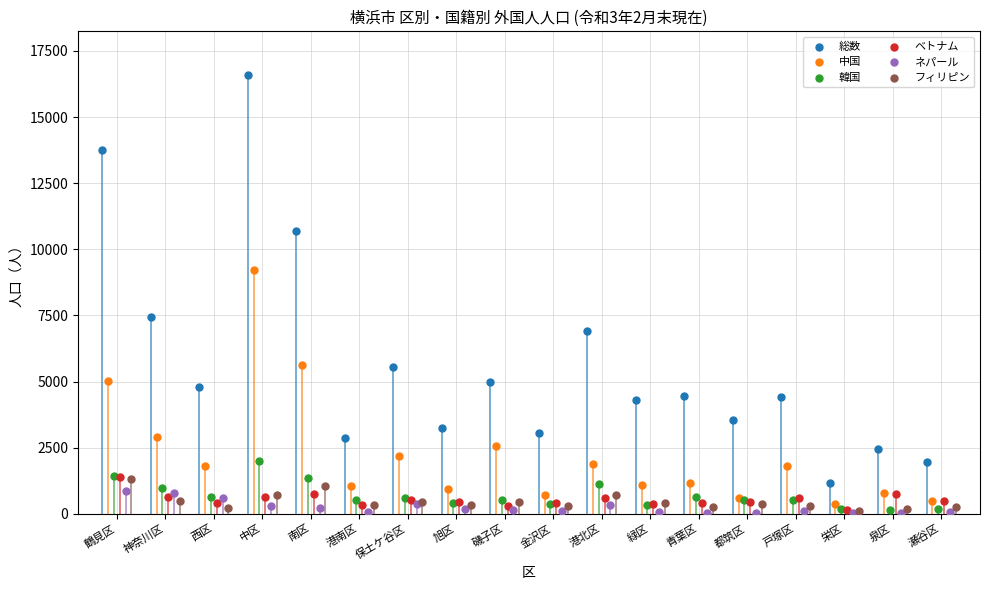

Which series reaches the maximum Y coordinate?

総数